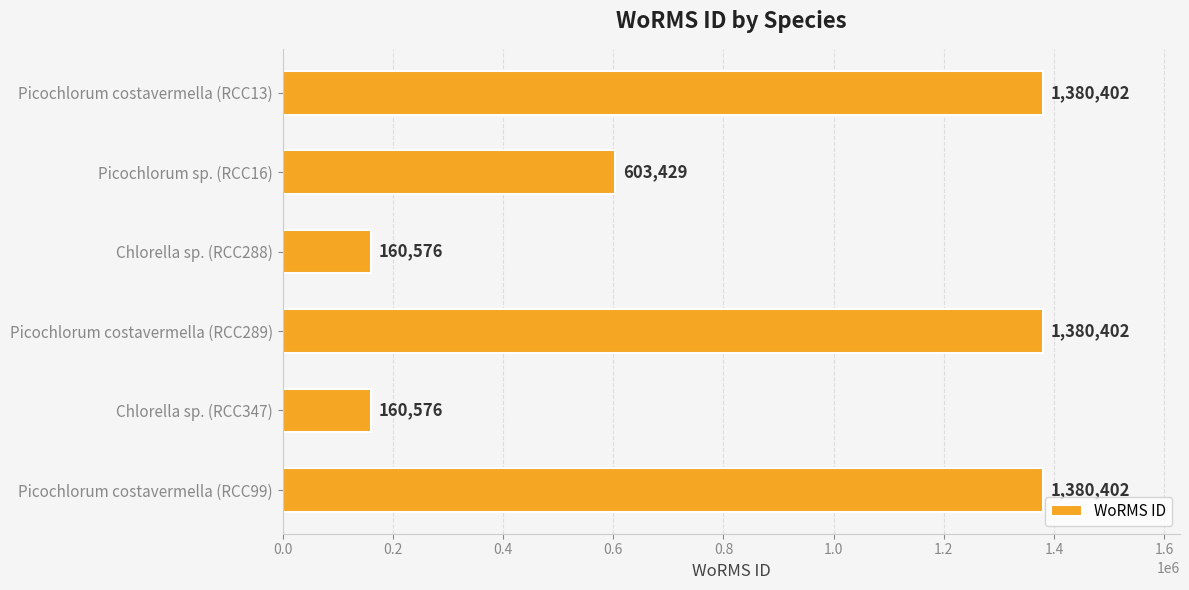

Where is the data nearest to the value 770489?

Picochlorum sp. (RCC16)